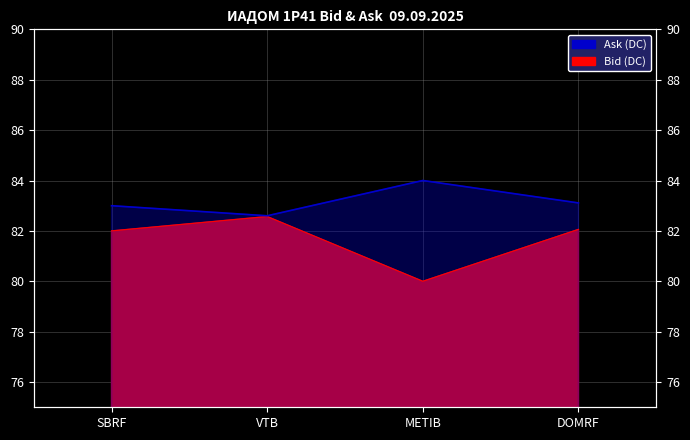

Which category has the lowest value across all series?

METIB